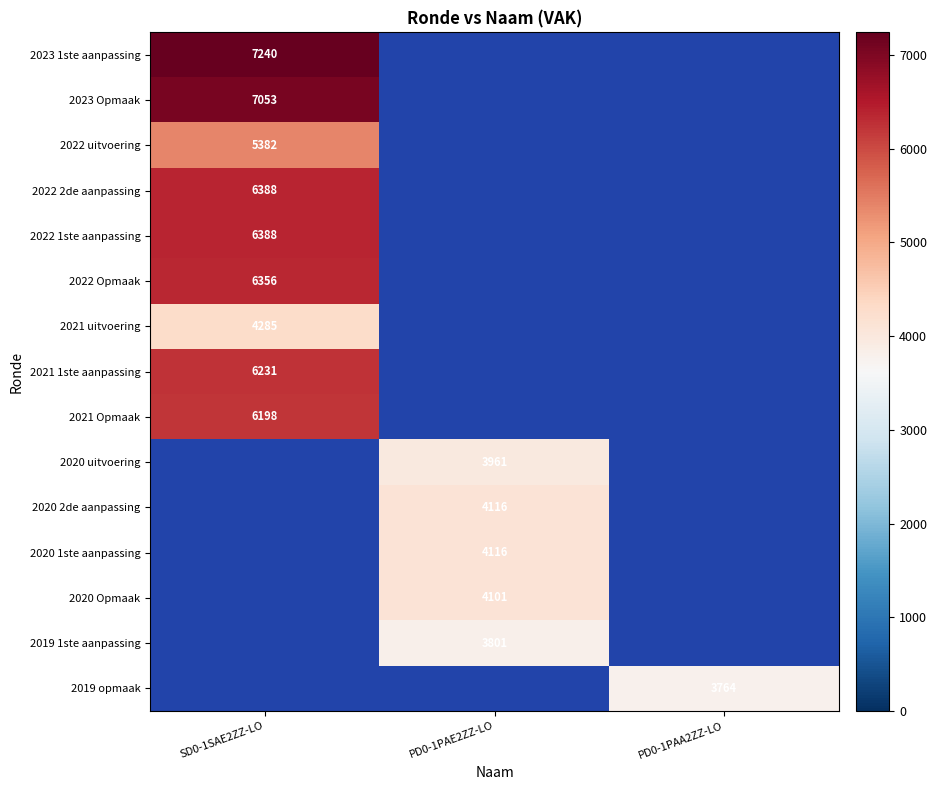

Is the value of 2022 Opmaak at SD0-1SAE2ZZ-LO greater than the value of 2021 1ste aanpassing at SD0-1SAE2ZZ-LO?

Yes